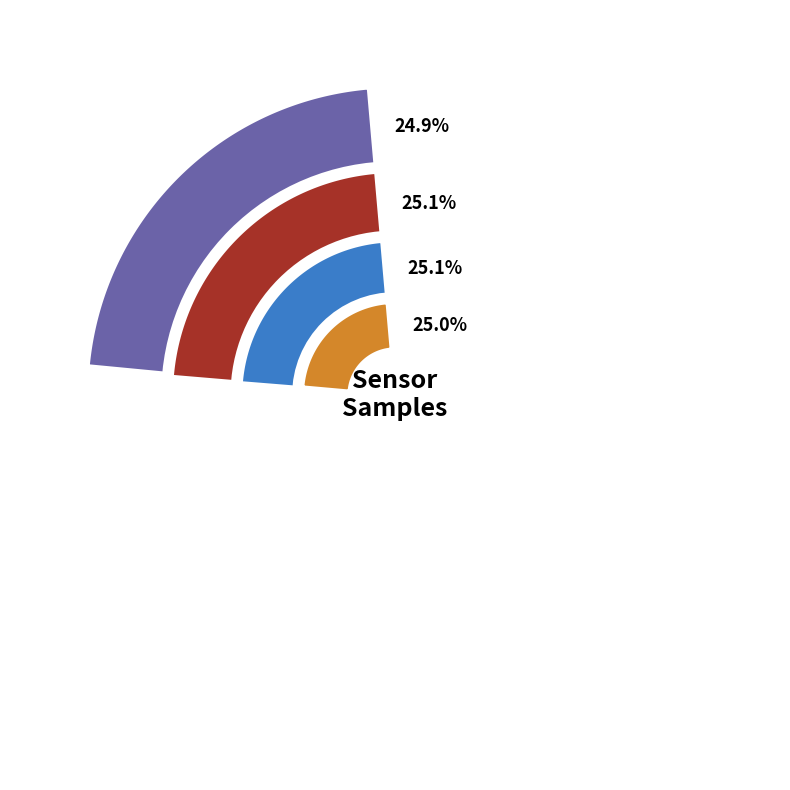

True or false: Min_cycle=29 accounts for 25% of the total.

True